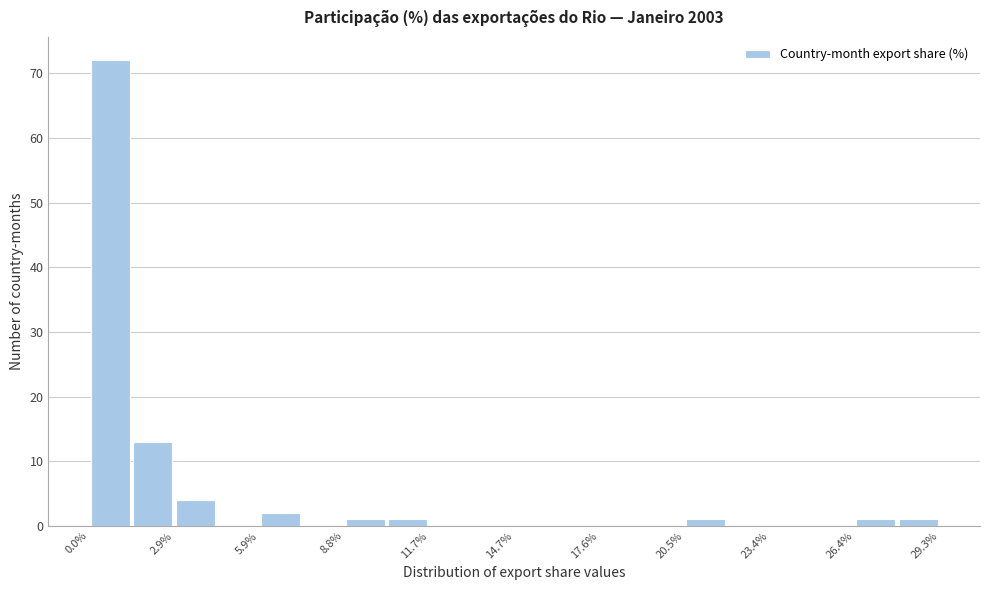

Around what value on the x-axis is the tallest bar? Give the approximate position of its centre, as read against the axis.

0.5